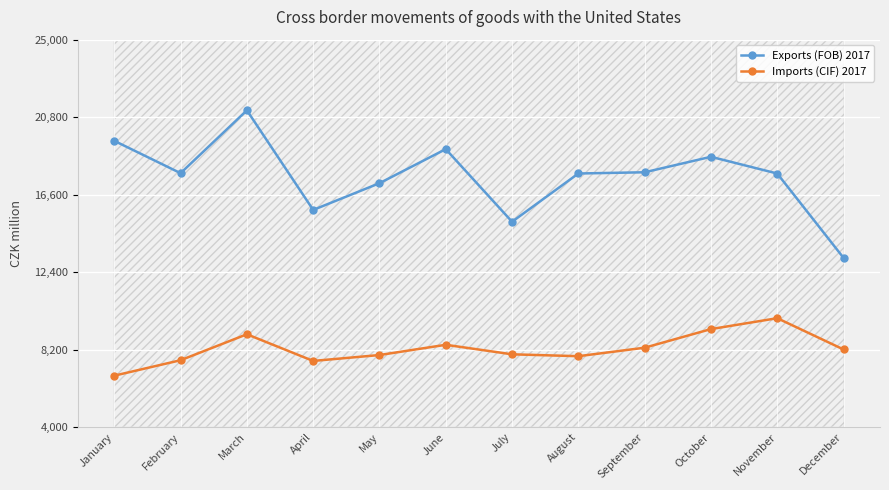

What is the total value across all series at August?

25592